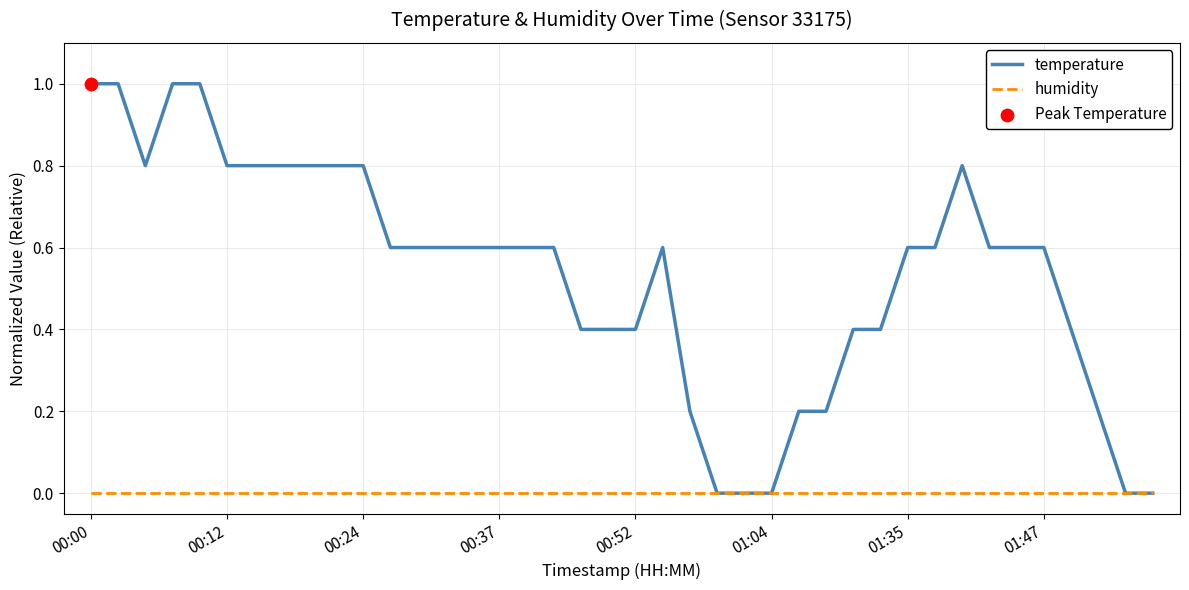

Which series has the largest range (max minus min)?

temperature